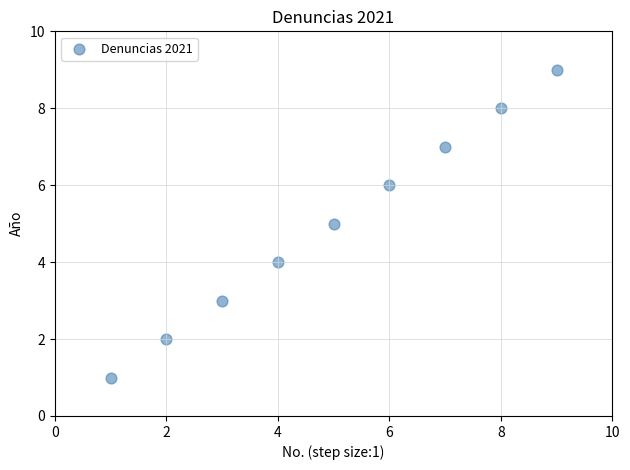

What is the average Y value?

5